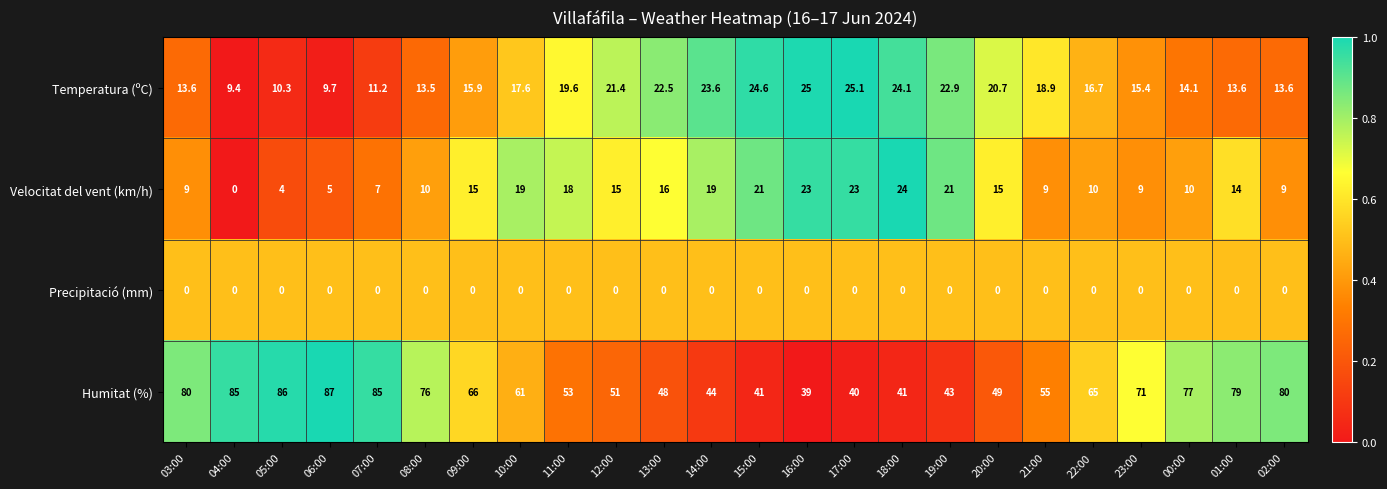

Rank the series by their maximum value, from lowest to highest.

Precipitació (mm), Velocitat del vent (km/h), Temperatura (ºC), Humitat (%)